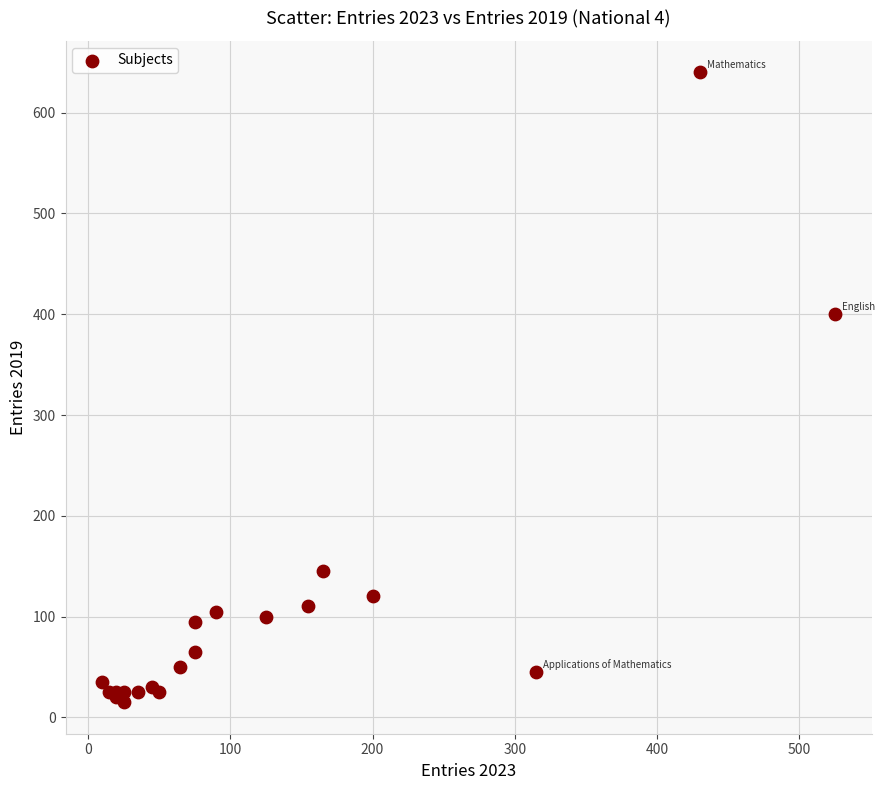

What Y value in the scatter plot is closest to 327?

400